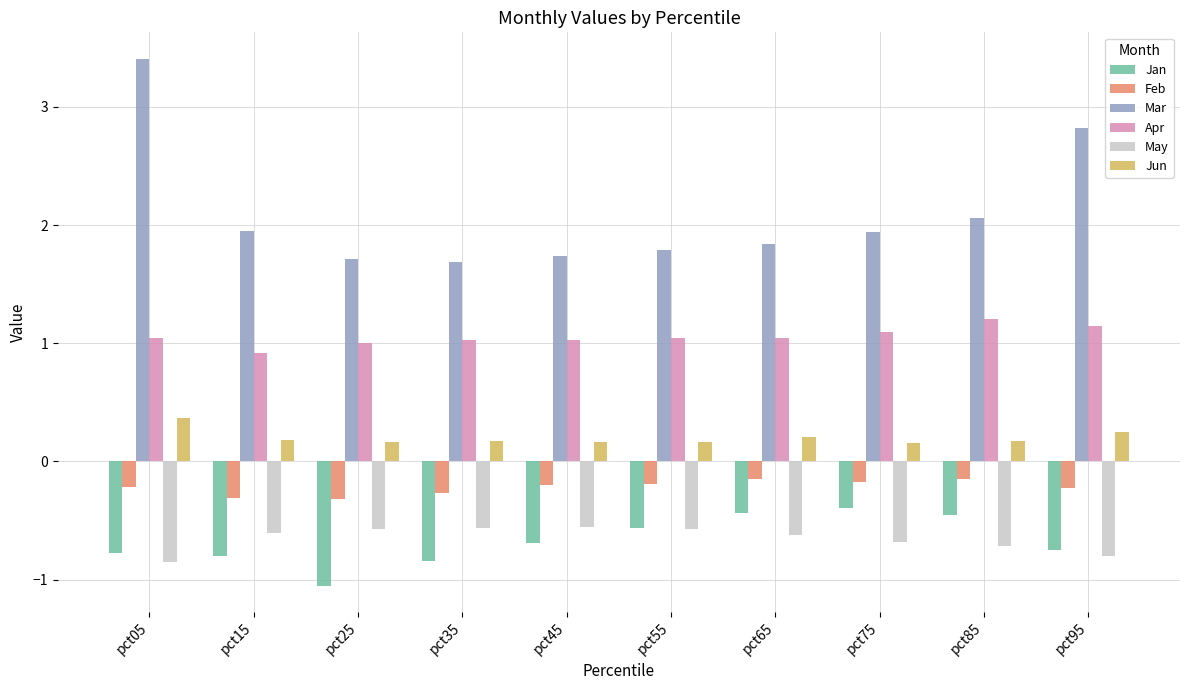

How many data points does each series have?

10